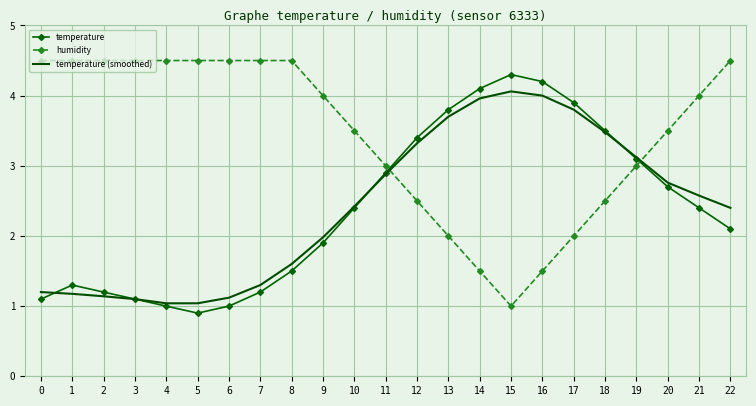

Reading right to left, list all the values displayed in this chart.

temperature: 2.1	2.4	2.7	3.1	3.5	3.9	4.2	4.3	4.1	3.8	3.4	2.9	2.4	1.9	1.5	1.2	1.0	0.9	1.0	1.1	1.2	1.3	1.1
humidity: 4.5	4.0	3.5	3.0	2.5	2.0	1.5	1.0	1.5	2.0	2.5	3.0	3.5	4.0	4.5	4.5	4.5	4.5	4.5	4.5	4.5	4.5	4.5
temperature (smoothed): 2.4	2.6	2.8	3.1	3.5	3.8	4.0	4.1	4.0	3.7	3.3	2.9	2.4	2.0	1.6	1.3	1.1	1.0	1.0	1.1	1.1	1.2	1.2